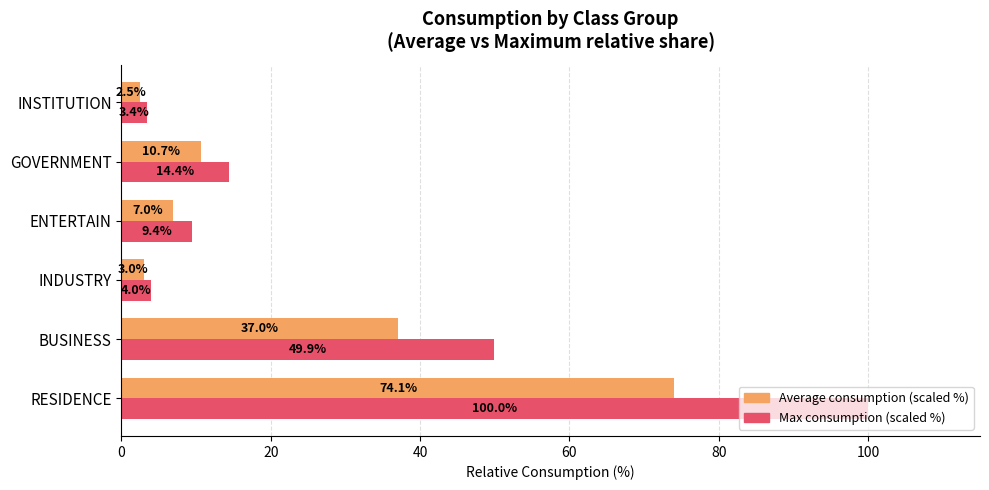

Which series changed the most between ENTERTAIN and INSTITUTION?

Max consumption (scaled %)